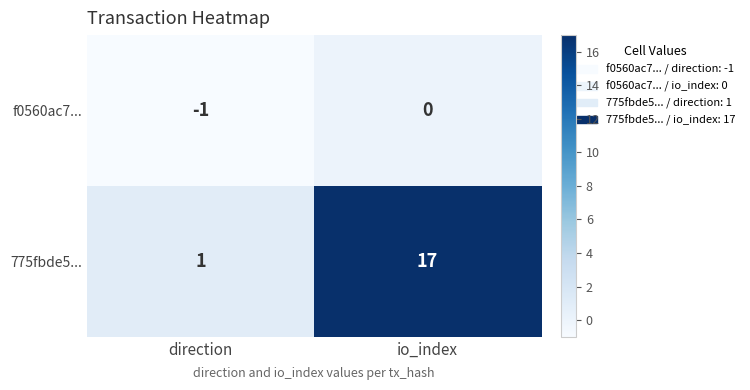

Rank the series by their average value, from highest to lowest.

775fbde5..., f0560ac7...